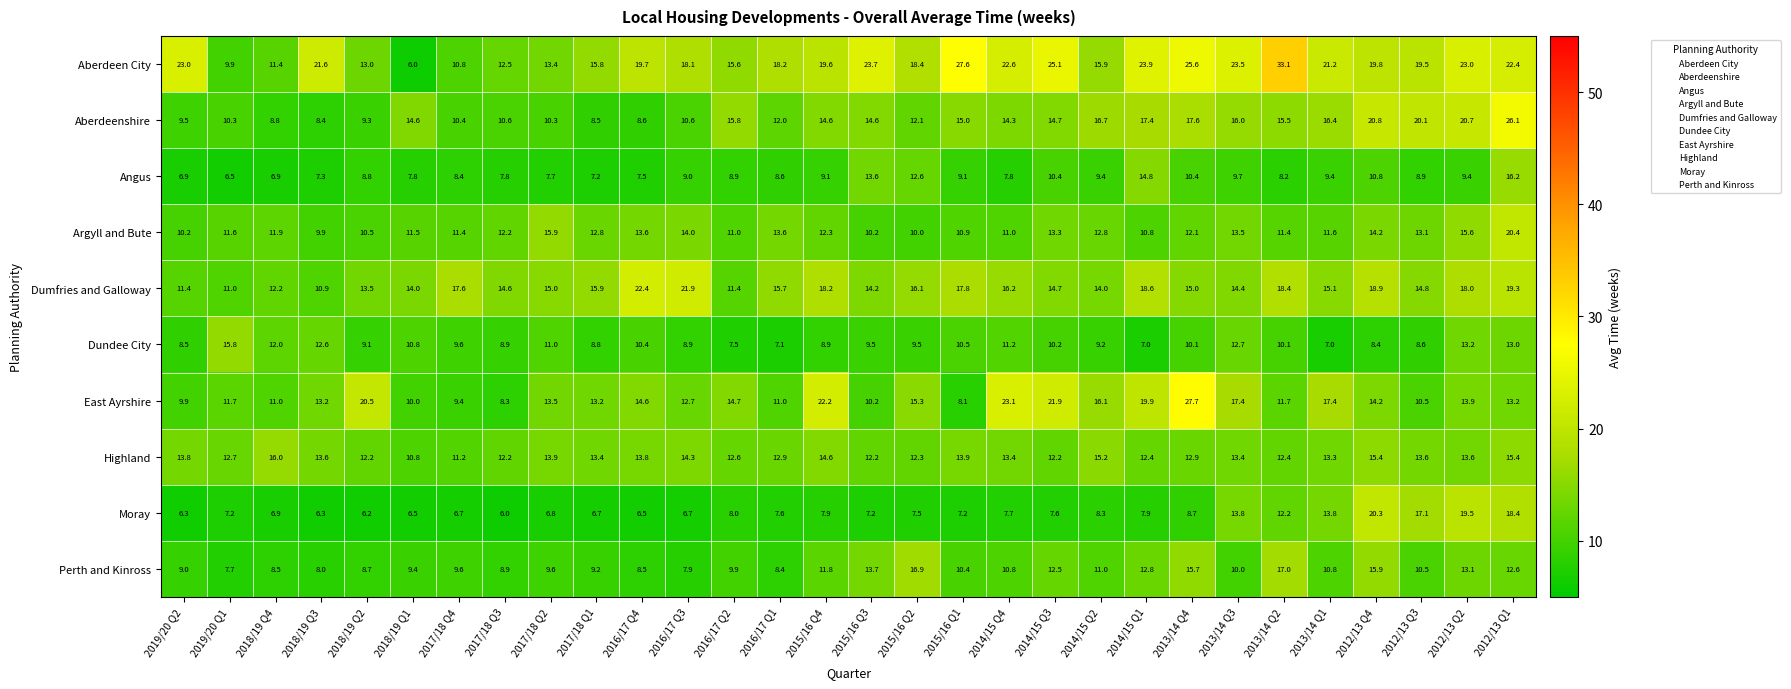

What is the sum of all Aberdeen City values?

573.9